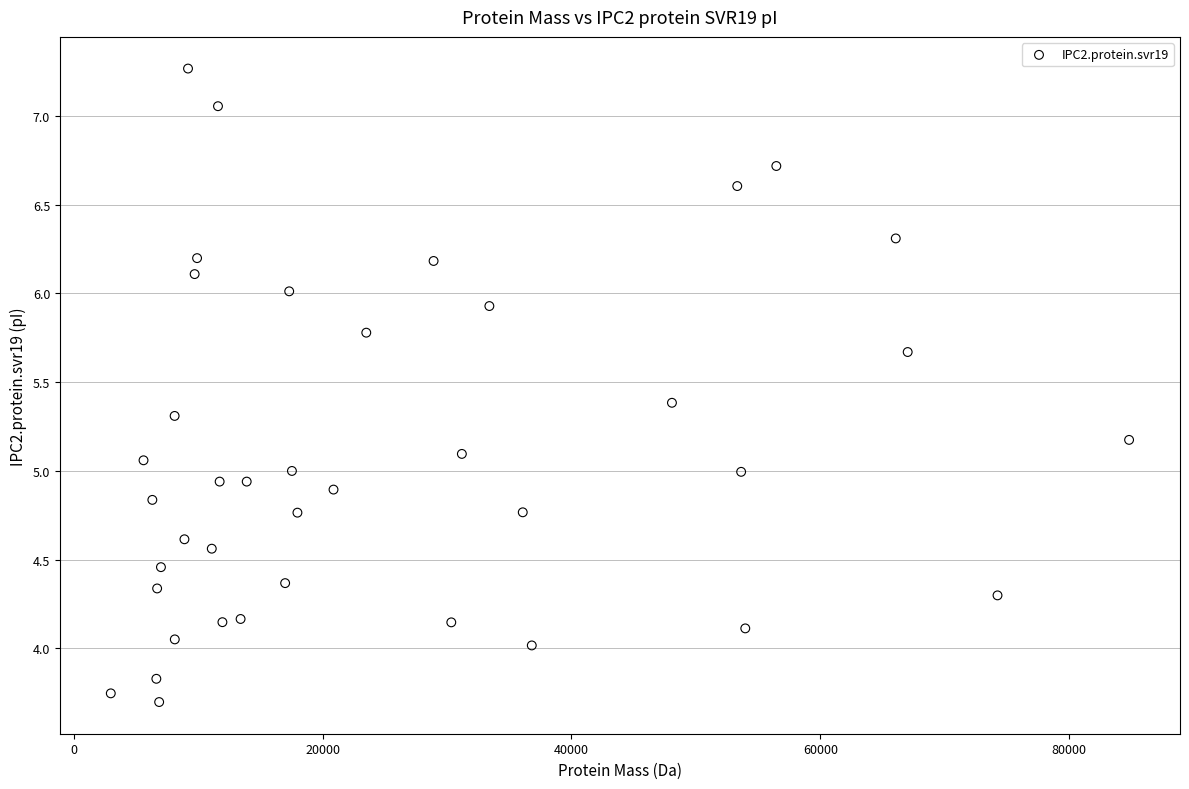

What is the range of X values (max minus min)?

81839.5